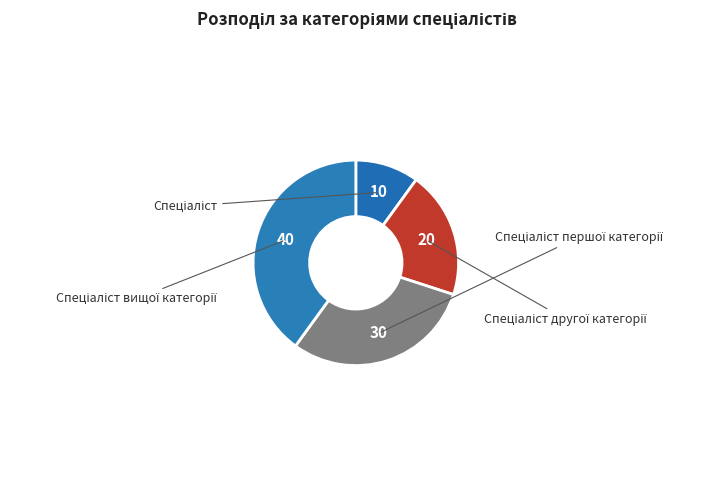

To the nearest percent, what portion does Спеціаліст першої категорії represent?

30%